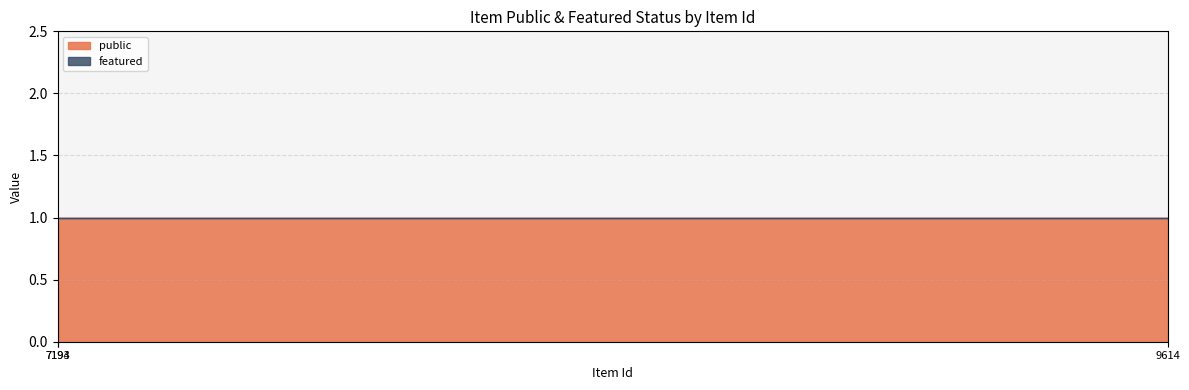

At which label is public closest to 1?

7193